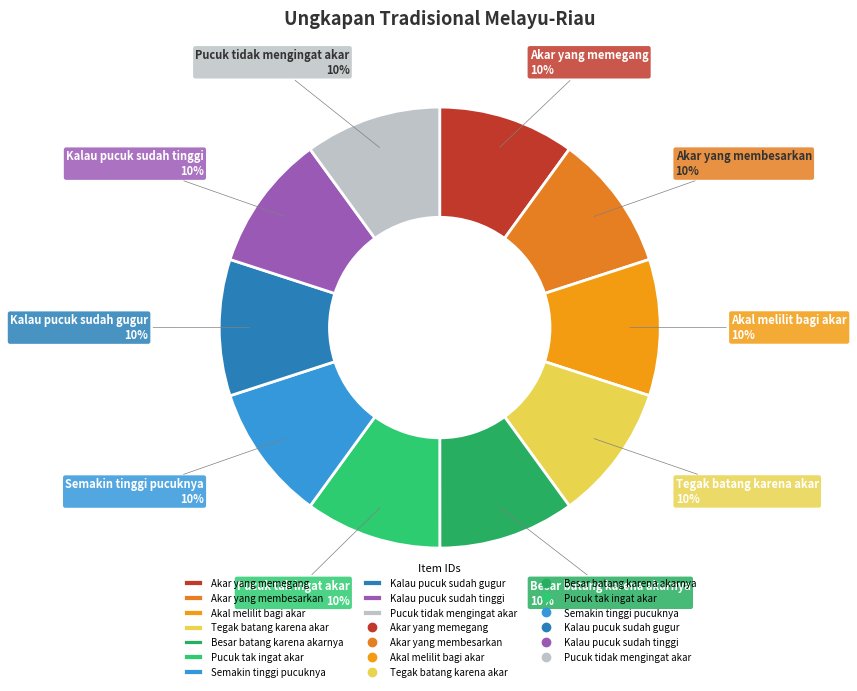

To the nearest percent, what percentage of the pie is Semakin tinggi pucuknya?

10%